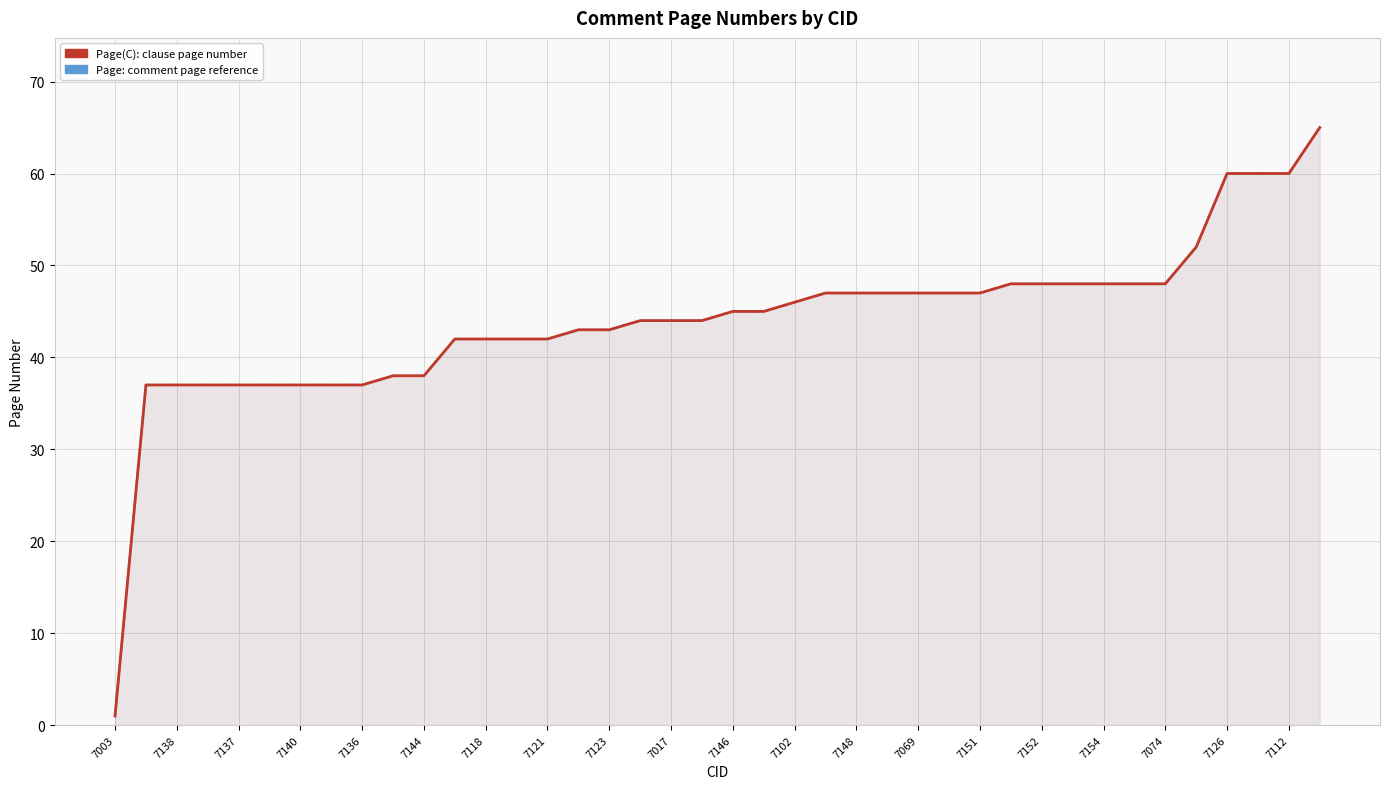

Rank the series by their maximum value, from lowest to highest.

Page(C), Page